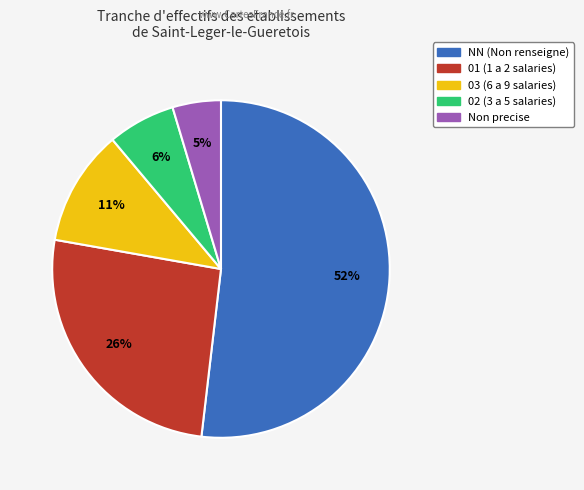

Is there any slice that represents more than half of the pie?

Yes